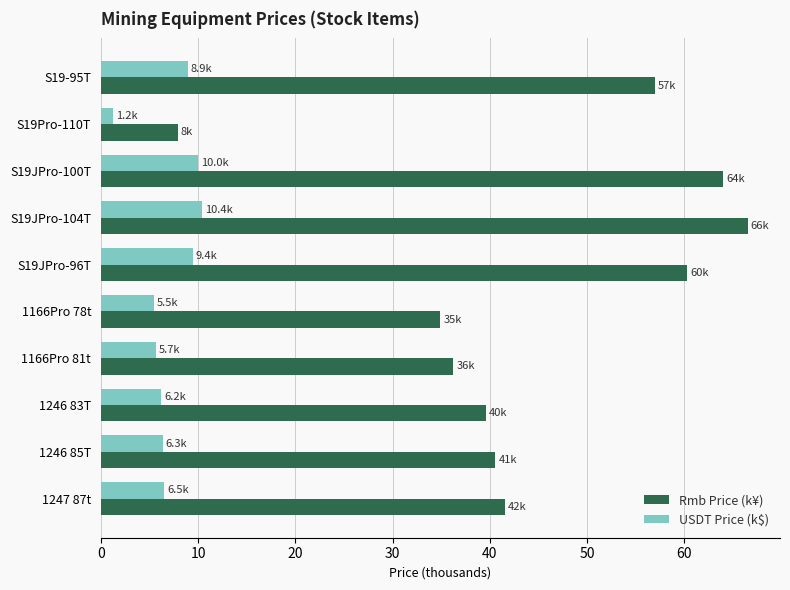

What are all the series names shown in the legend?

Rmb Price (k¥), USDT Price (k$)